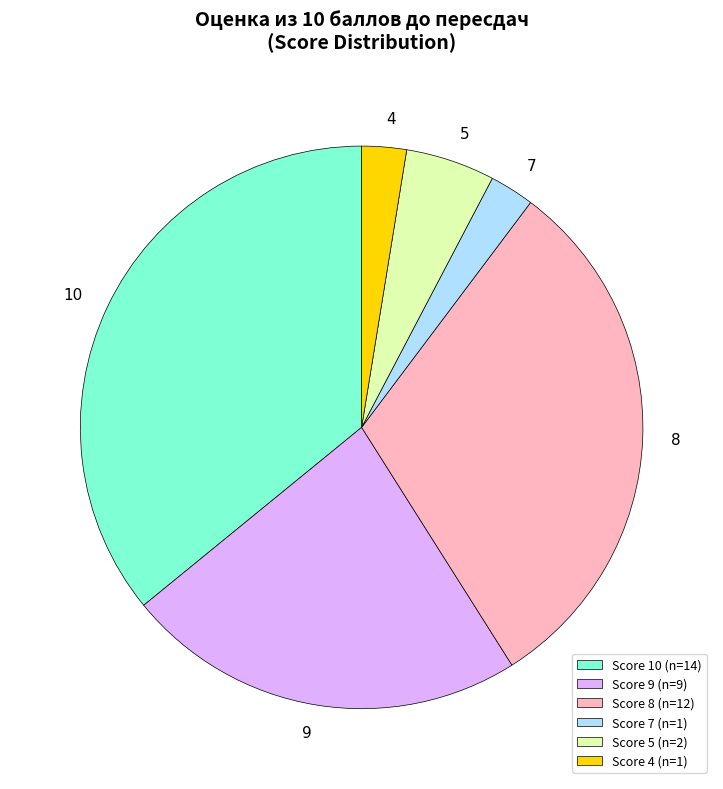

Do Score 9 (n=9) and Score 7 (n=1) together represent more than half of the pie?

No